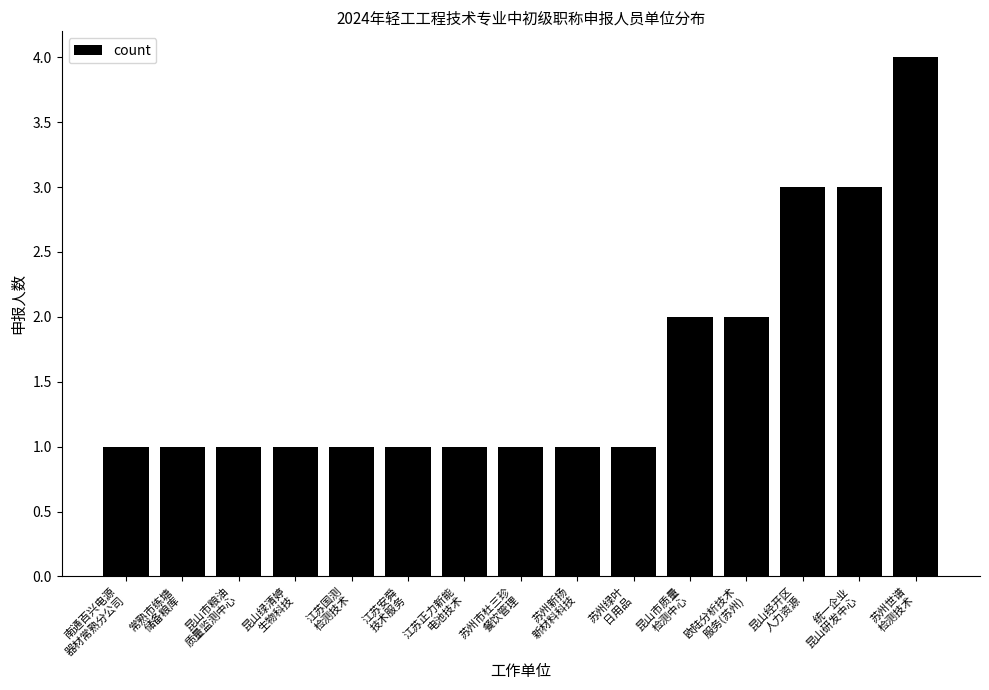

Which label corresponds to the largest value in the chart?

苏州世谱
检测技术